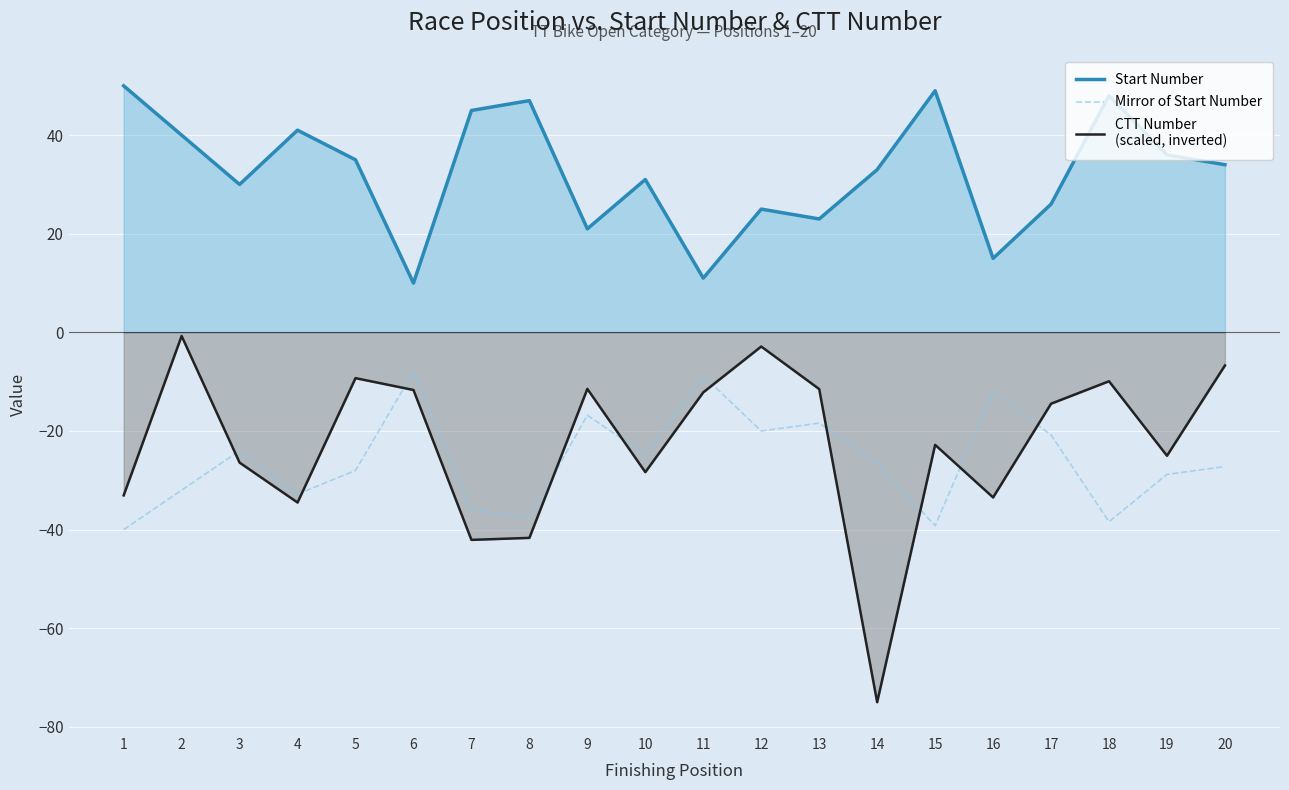

At which category is the sum across all series the highest?

2